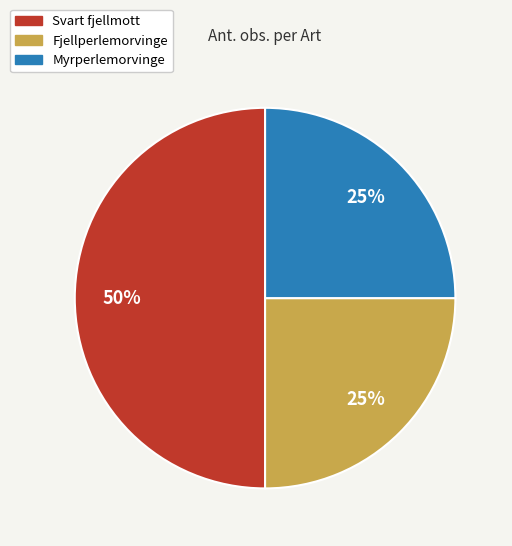

Combined, do Svart fjellmott and Myrperlemorvinge account for over 50%?

Yes